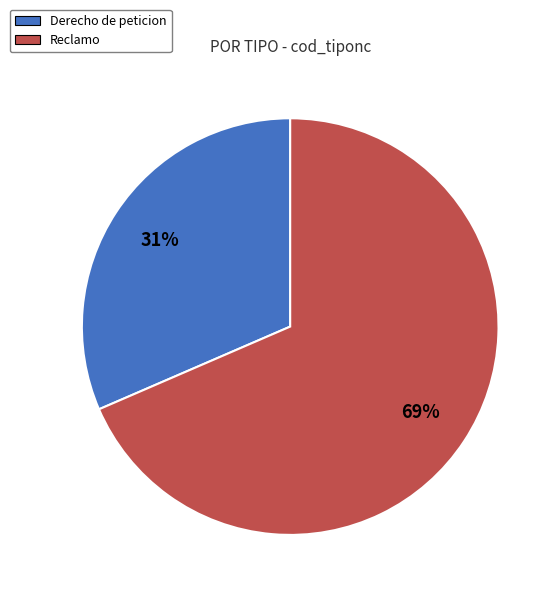

True or false: Reclamo accounts for 69% of the total.

True